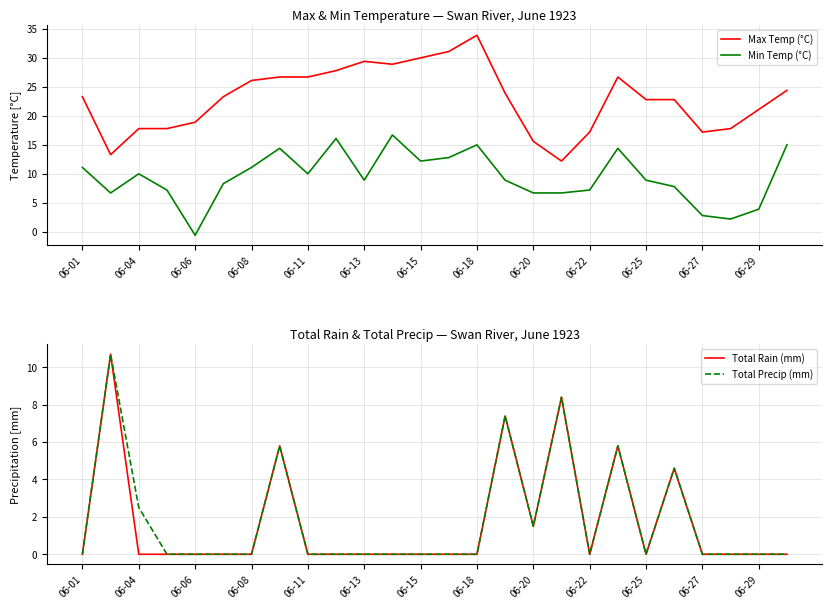

In Max Temp (°C), how many points are lower than both neighbors (excluding endpoints)?

4